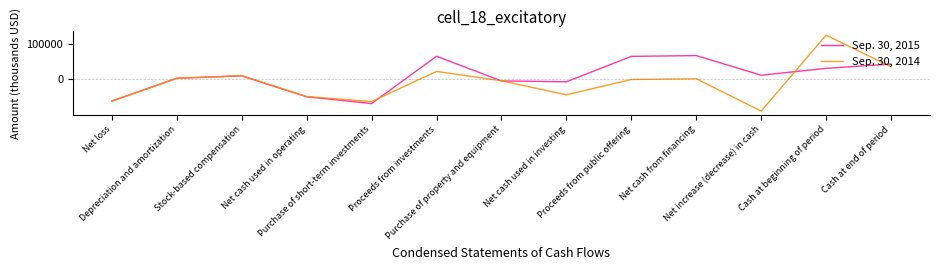

Rank the series by their average value, from lowest to highest.

Sep. 30, 2014, Sep. 30, 2015